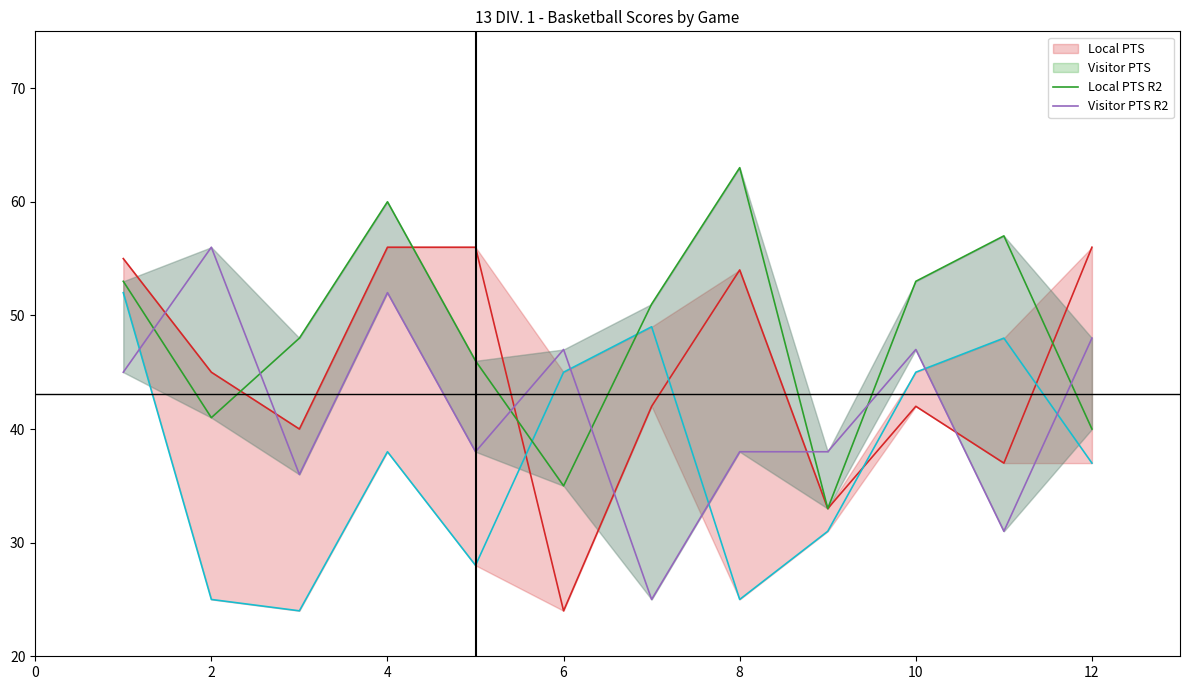

At how many categories does at least one series exceed 43?

11